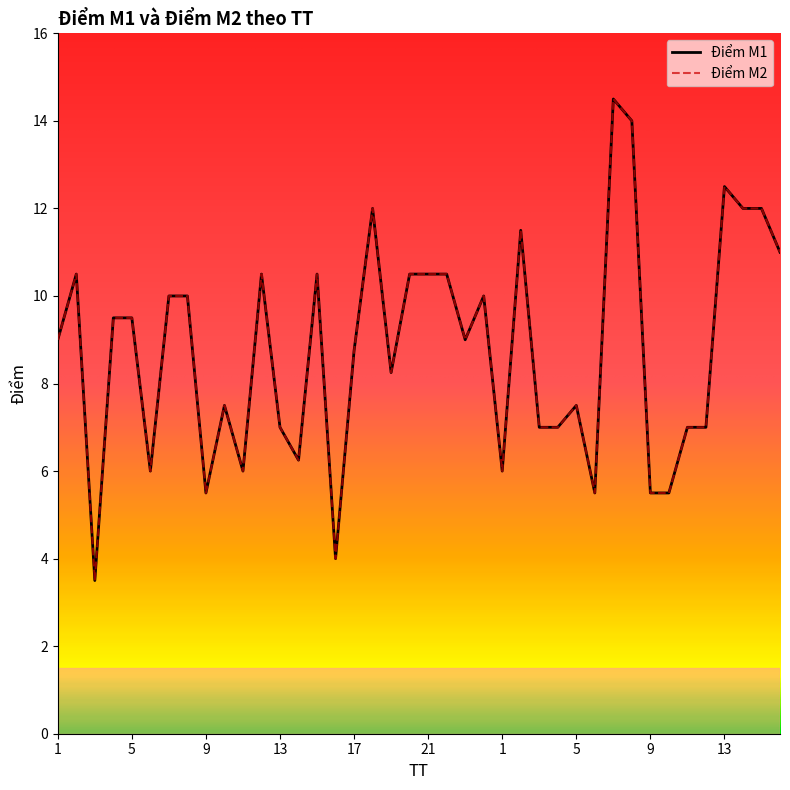

Is this an area chart (filled region under the line)?

No